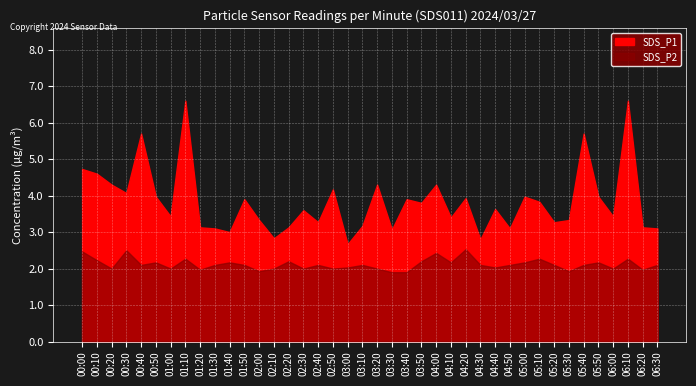

Reading left to right, transcribe all the data shown in this chart.

SDS_P1: 4.7	4.6	4.3	4.1	5.7	4.0	3.4	6.6	3.1	3.1	3.0	3.9	3.3	2.8	3.1	3.6	3.3	4.2	2.7	3.2	4.3	3.1	3.9	3.8	4.3	3.4	3.9	2.8	3.6	3.1	4.0	3.8	3.3	3.3	5.7	4.0	3.4	6.6	3.1	3.1
SDS_P2: 2.5	2.2	2.0	2.5	2.1	2.2	2.0	2.3	2.0	2.1	2.2	2.1	1.9	2.0	2.2	2.0	2.1	2.0	2.0	2.1	2.0	1.9	1.9	2.2	2.4	2.2	2.5	2.1	2.0	2.1	2.2	2.3	2.1	1.9	2.1	2.2	2.0	2.3	2.0	2.1